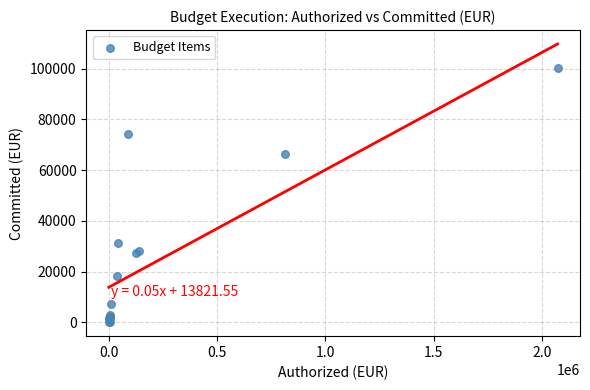

What Y value in the scatter plot is closest to 50164?

66423.1